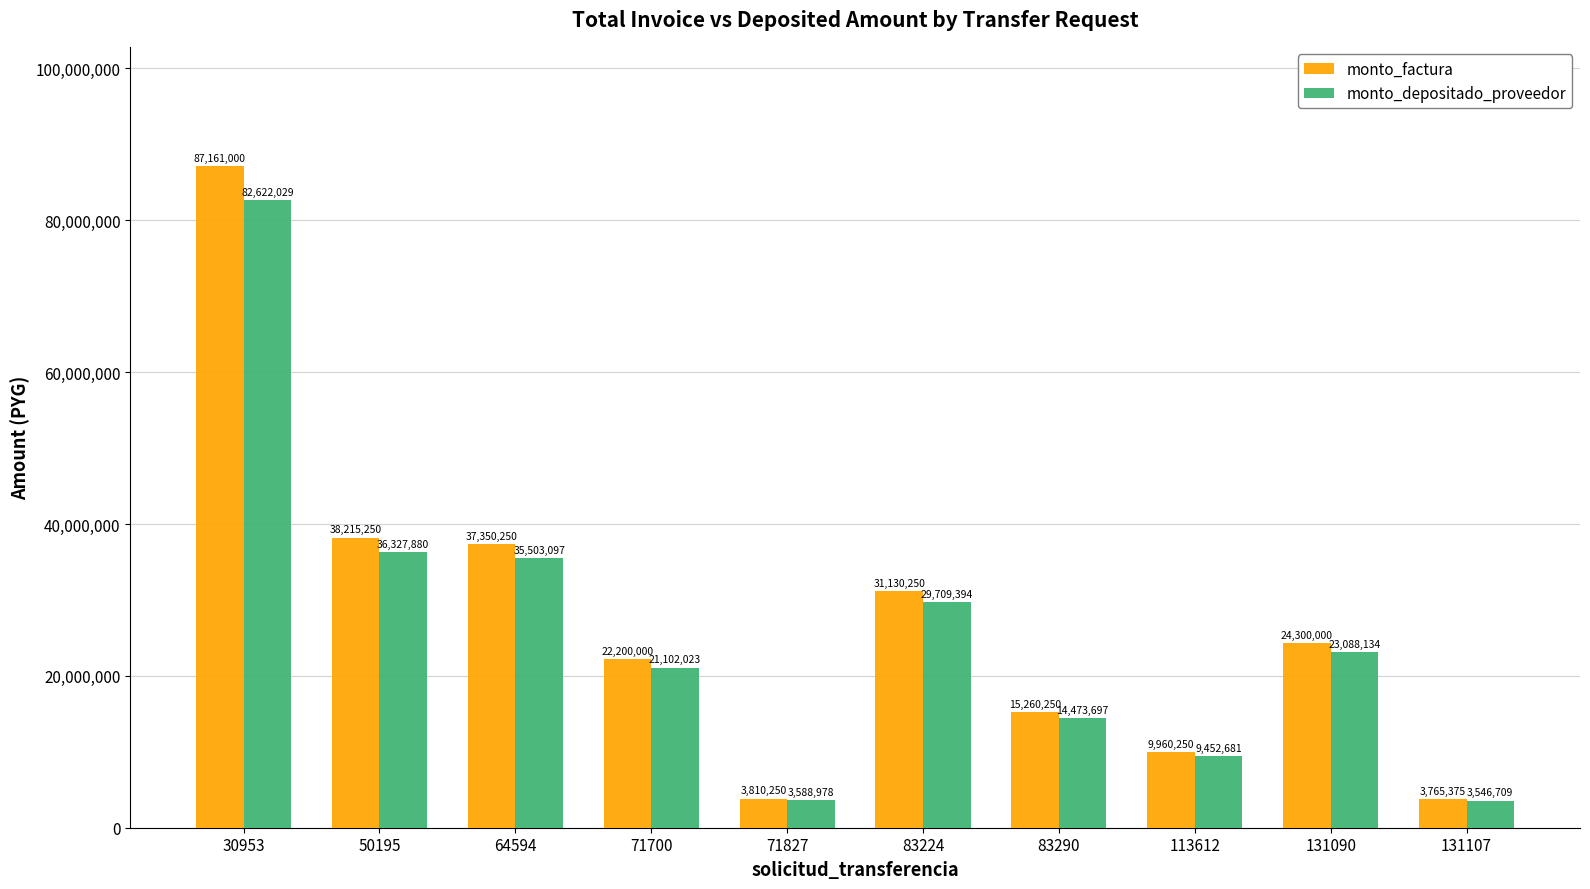

Does the chart contain stacked bars?

No